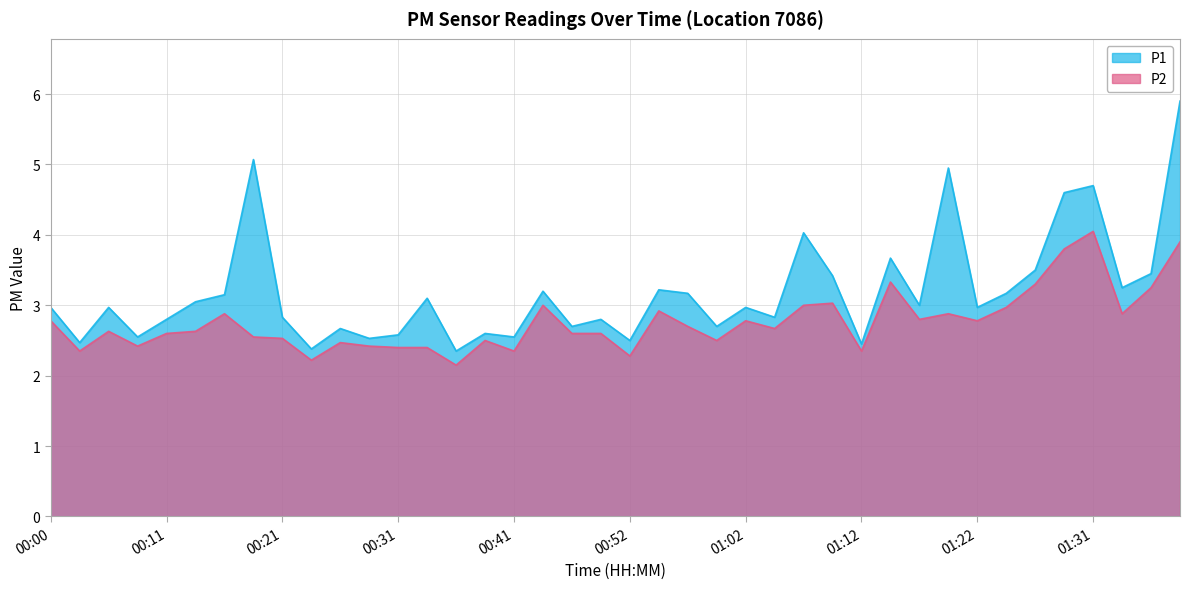

Which category has the highest value across all series?

01:39